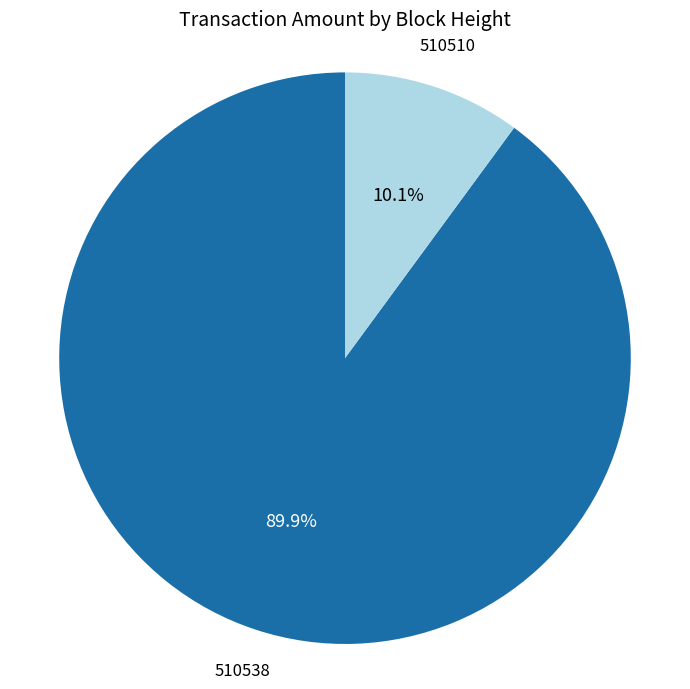

Rank the categories by value from highest to lowest.

510538, 510510